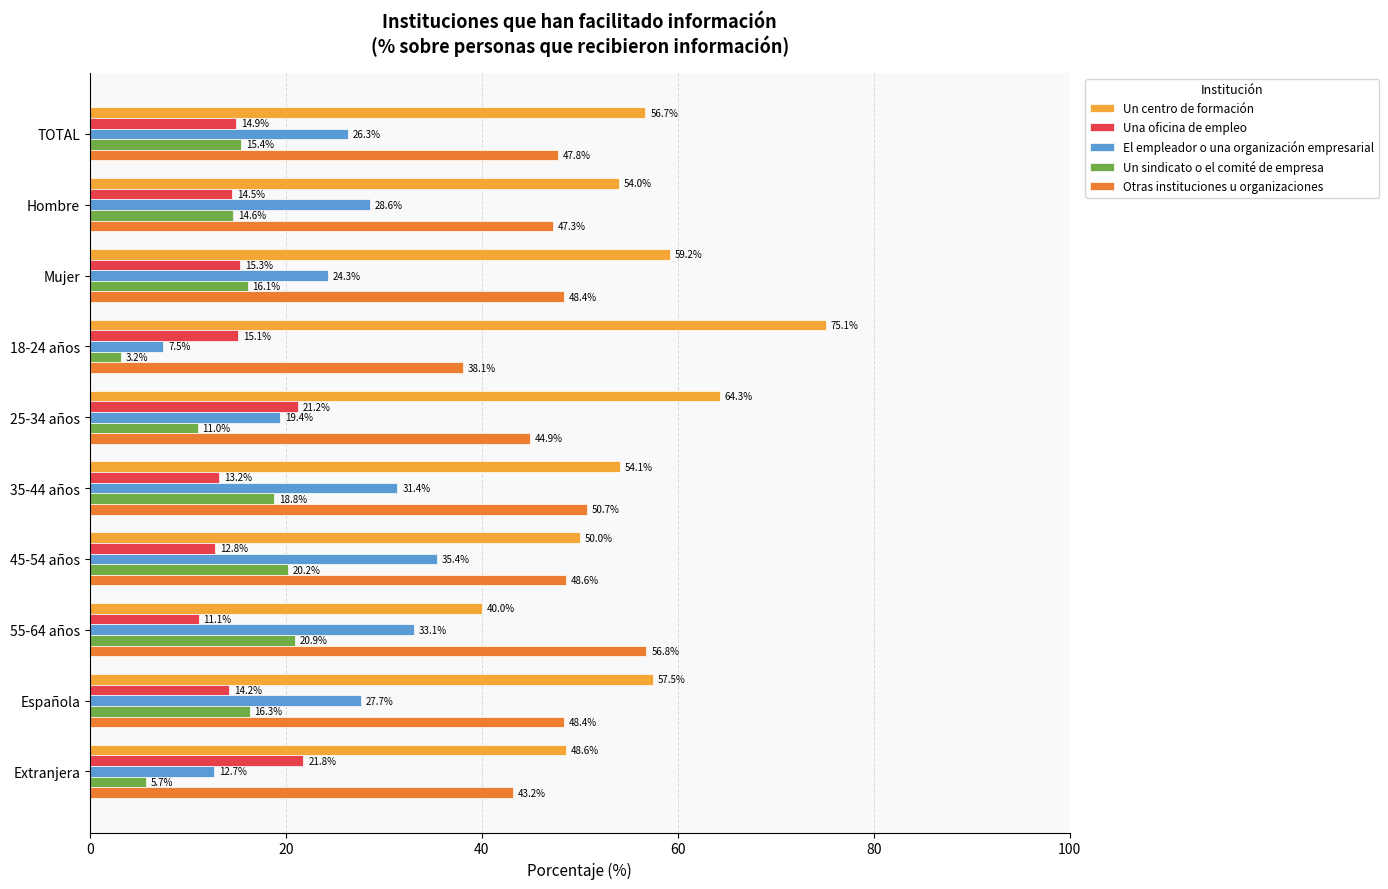

Rank the categories by Una oficina de empleo value from lowest to highest.

55-64 años, 45-54 años, 35-44 años, Española, Hombre, TOTAL, 18-24 años, Mujer, 25-34 años, Extranjera